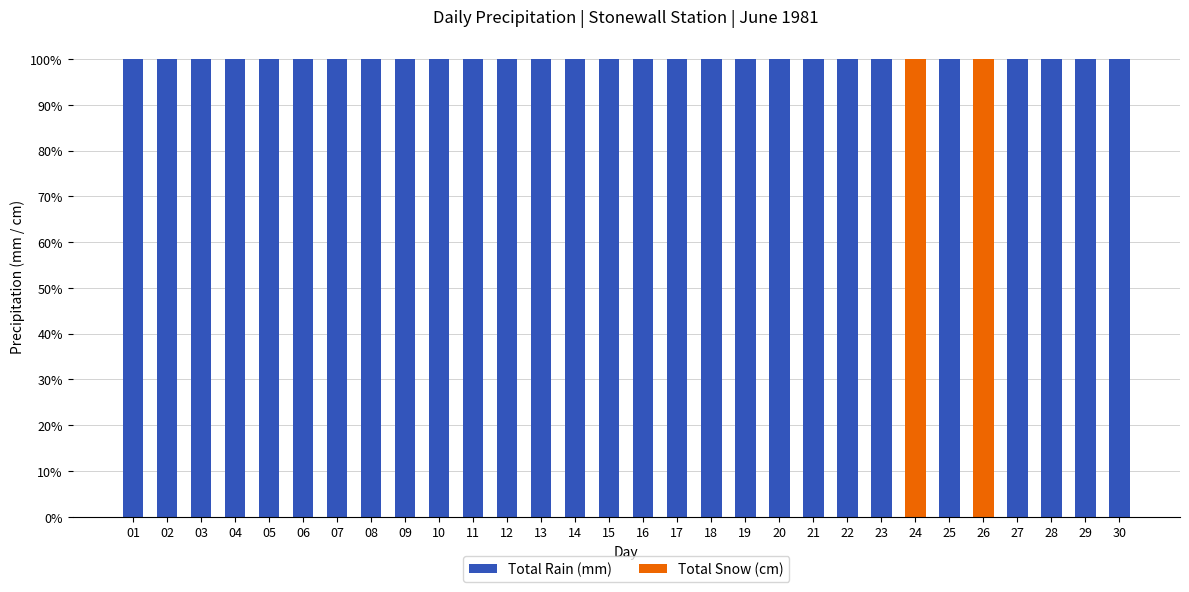

What is the highest value of the Total Rain (mm) series?

100